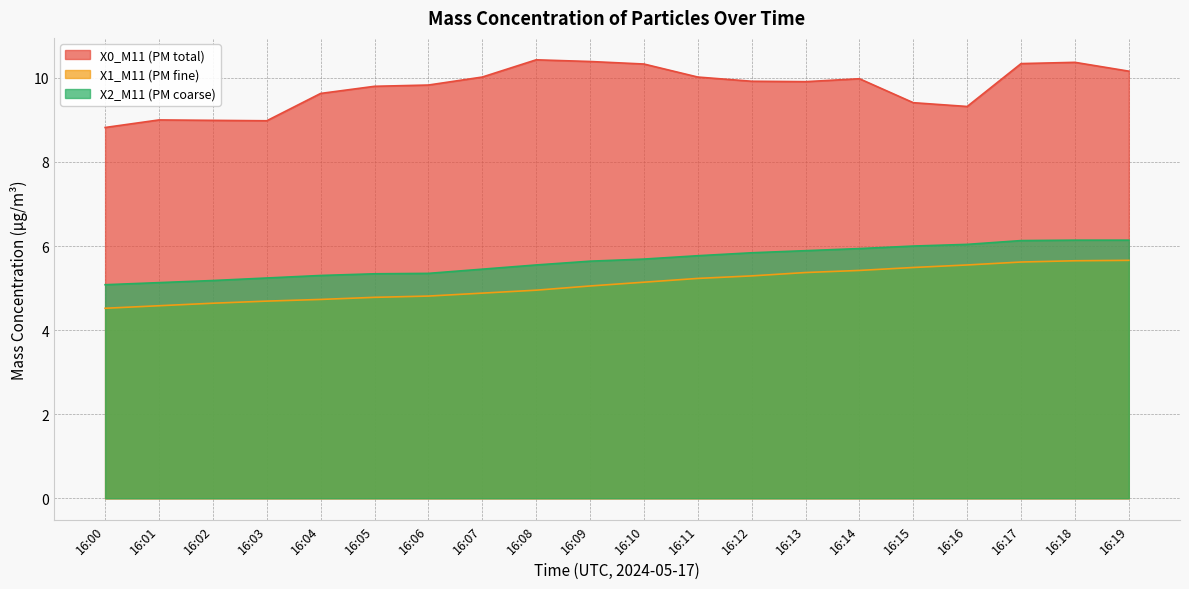

At which category is the sum across all series the highest?

16:18